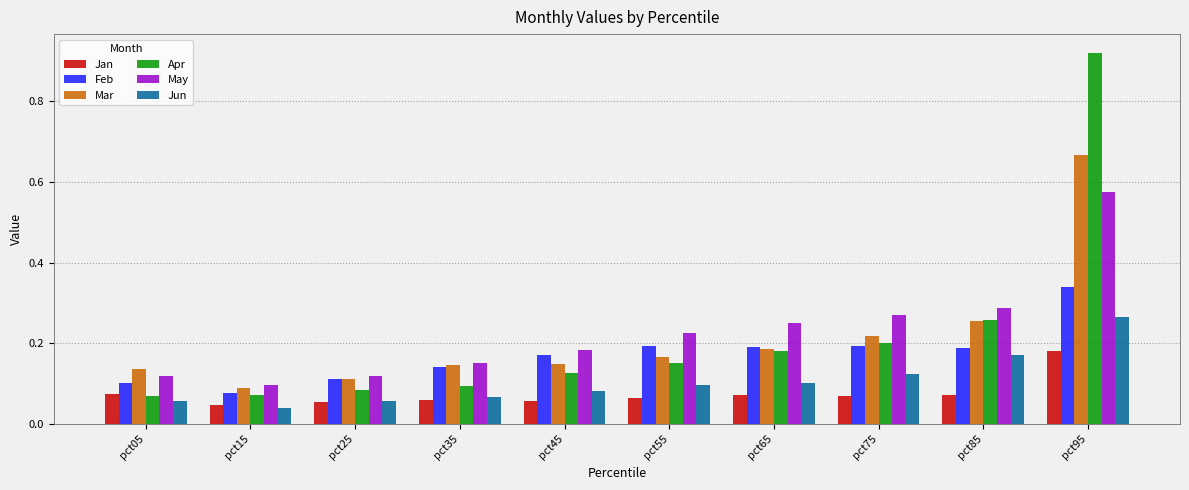

True or false: Apr has a value of 0.2 at pct55.

True